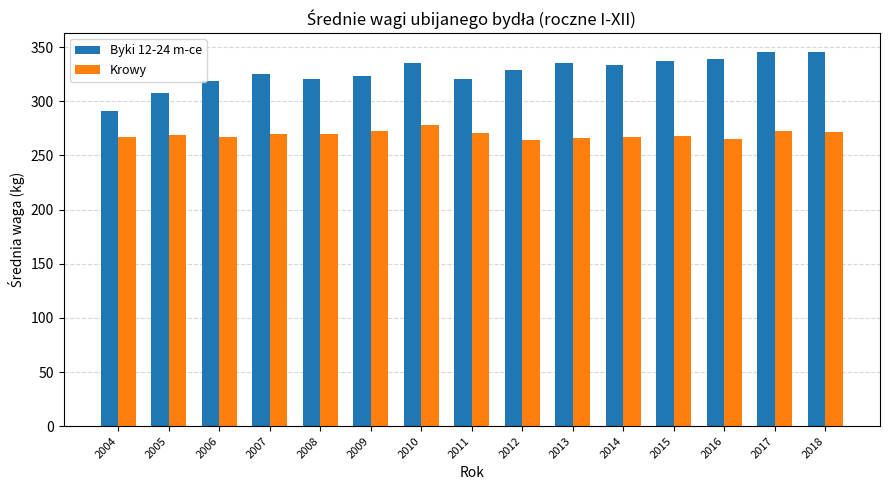

Which series has the largest range (max minus min)?

Byki 12-24 m-ce